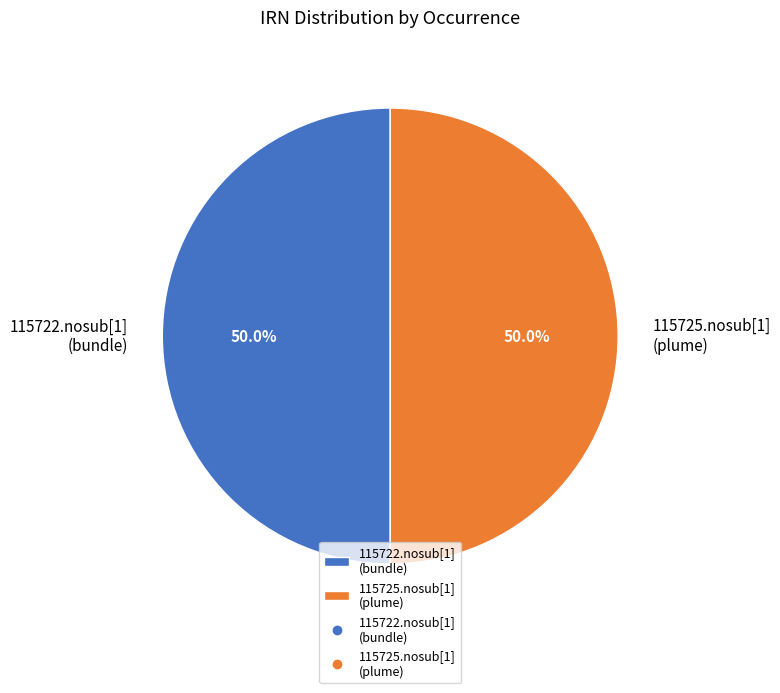

How many slices are in this pie chart?

2